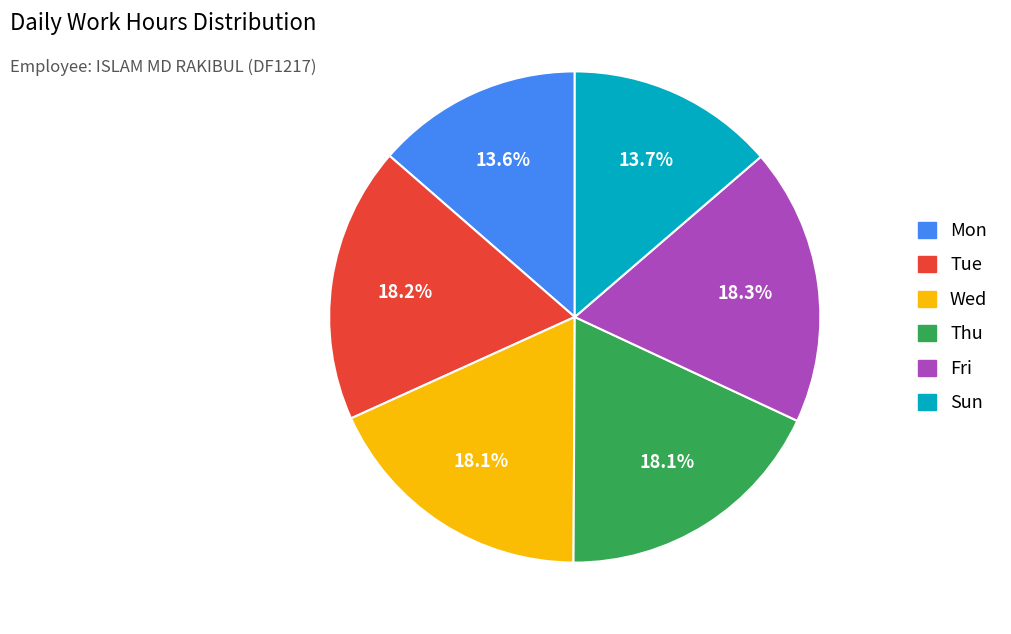

Is there any slice that represents more than half of the pie?

No